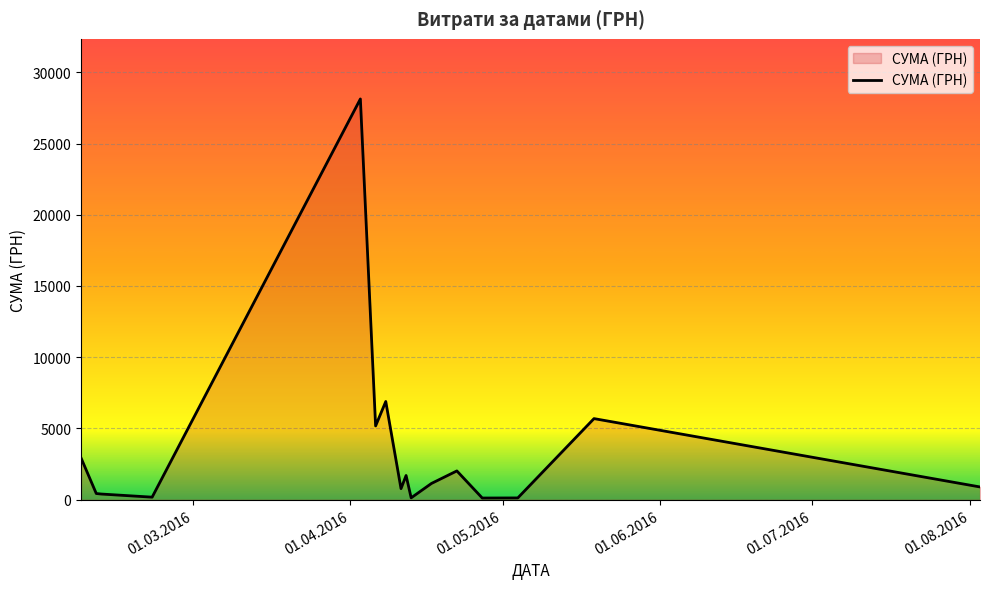

What is the greatest value displayed?

28127.0